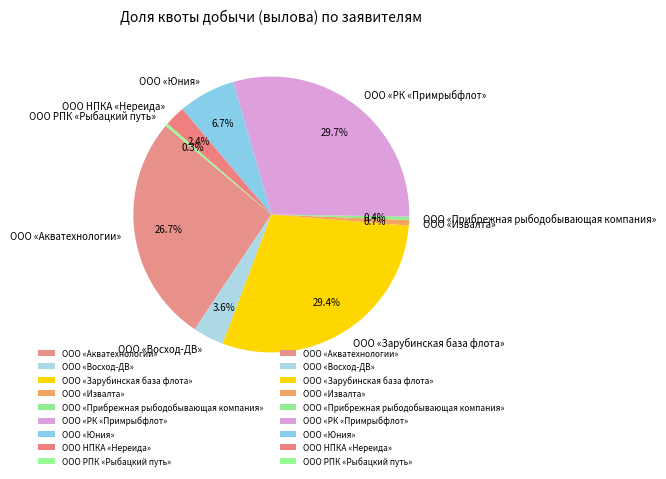

What is the ratio of the value at ООО «Акватехнологии» to the value at ООО «Юния»?

4.0